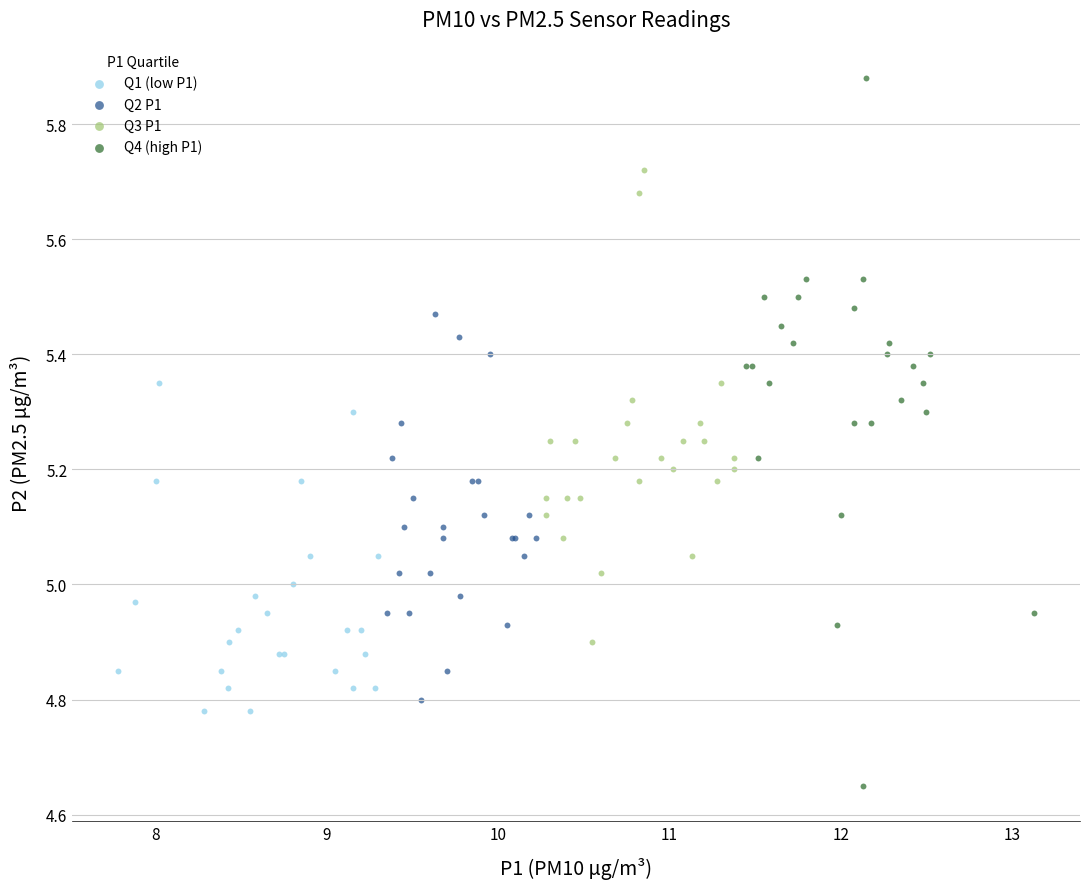

Which series contains the lowest Y value?

Q4 (high P1)